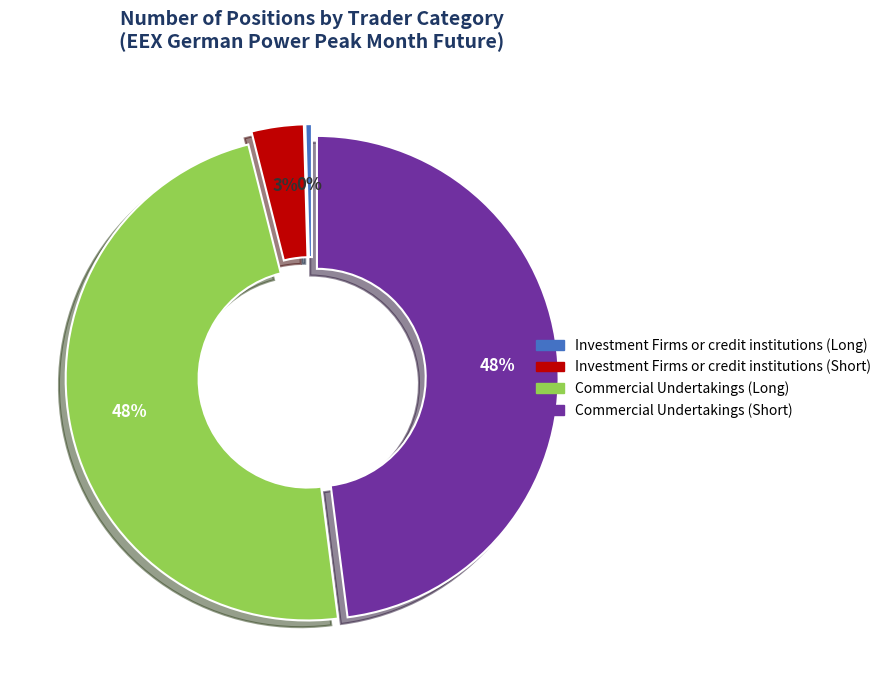

Between Commercial Undertakings (Short) and Investment Firms or credit institutions (Long), which is larger?

Commercial Undertakings (Short)